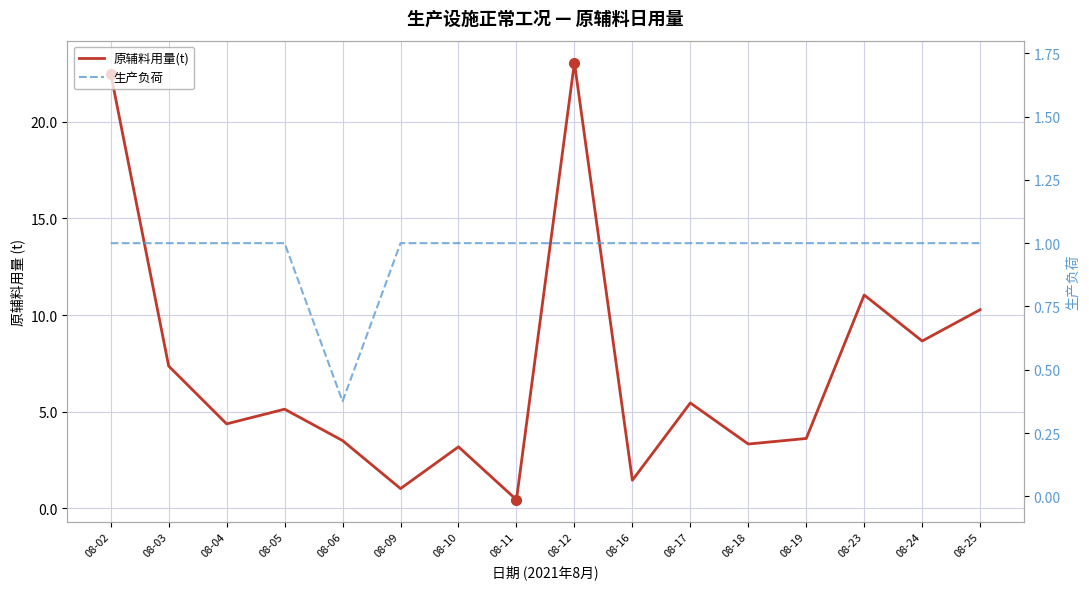

List the labels in order of 原辅料用量(t) value, smallest first.

08-11, 08-09, 08-16, 08-10, 08-18, 08-06, 08-19, 08-04, 08-05, 08-17, 08-03, 08-24, 08-25, 08-23, 08-02, 08-12